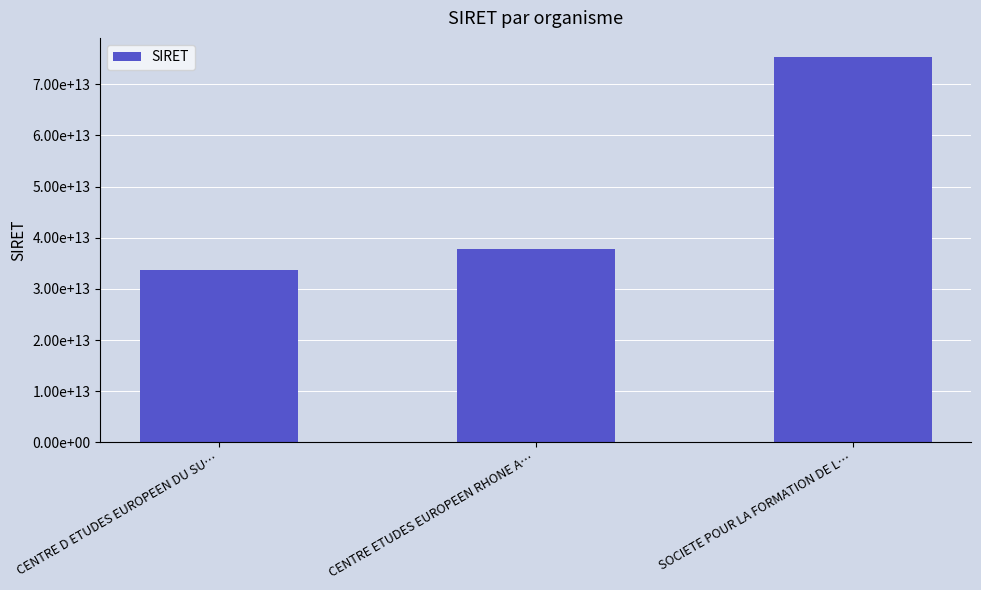

What is the greatest value displayed?

75315914400017